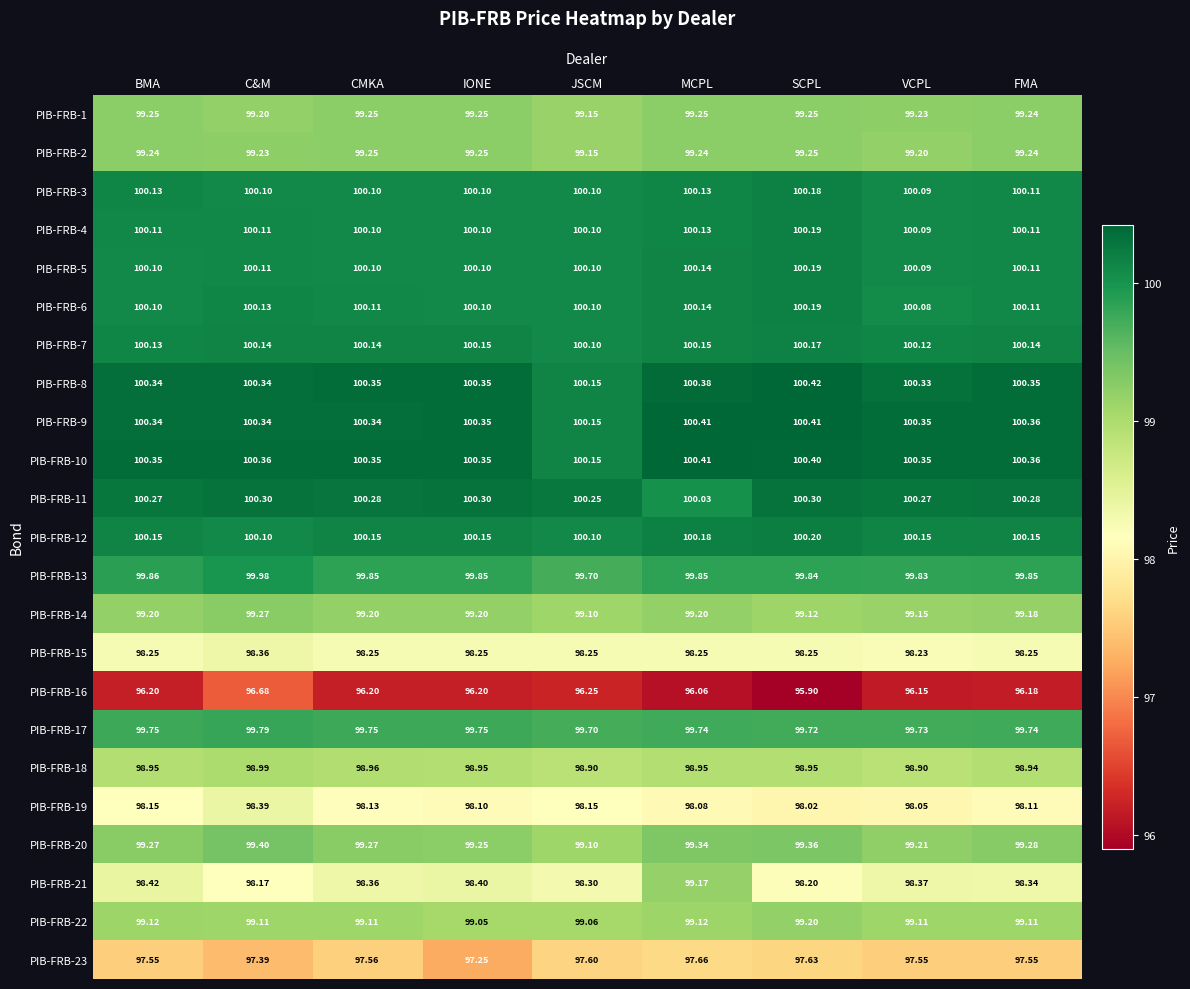

At which category does the chart reach its peak across all series?

SCPL